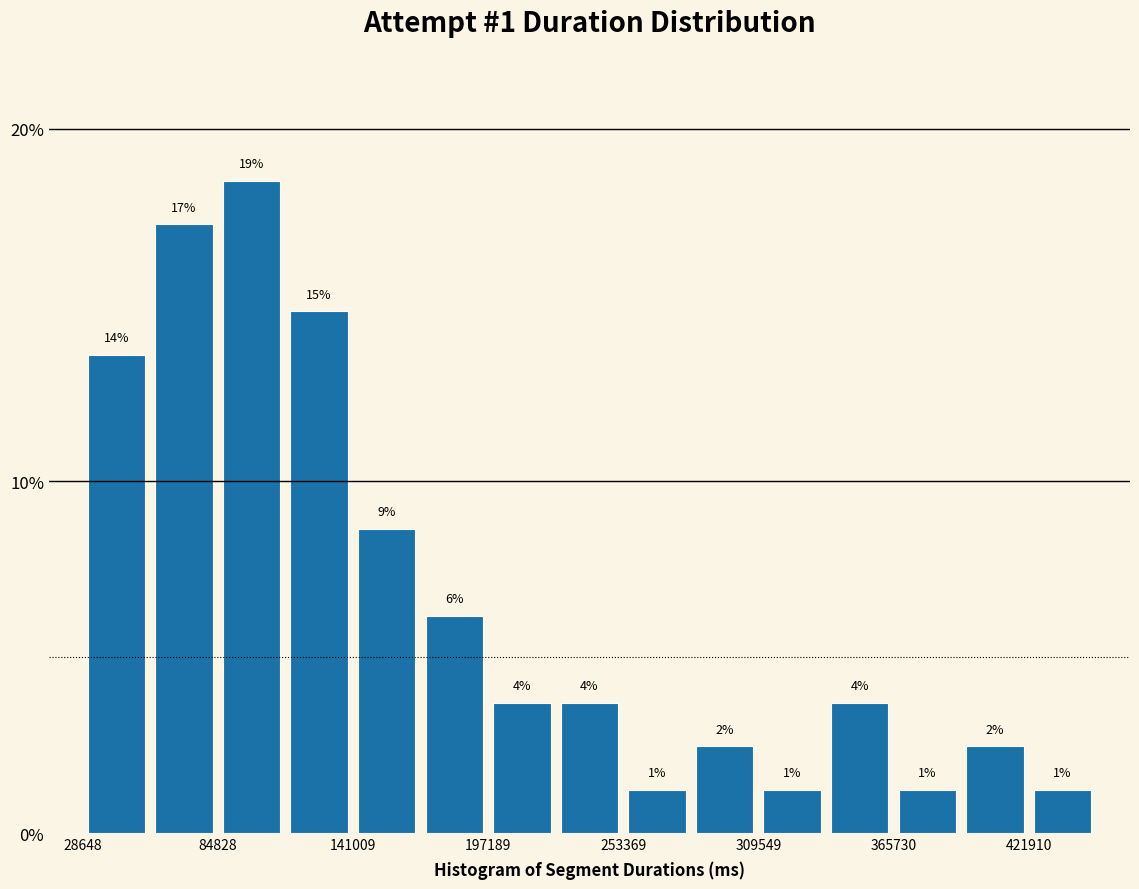

Around what value on the x-axis is the tallest bar? Give the approximate position of its centre, as read against the axis.

100000